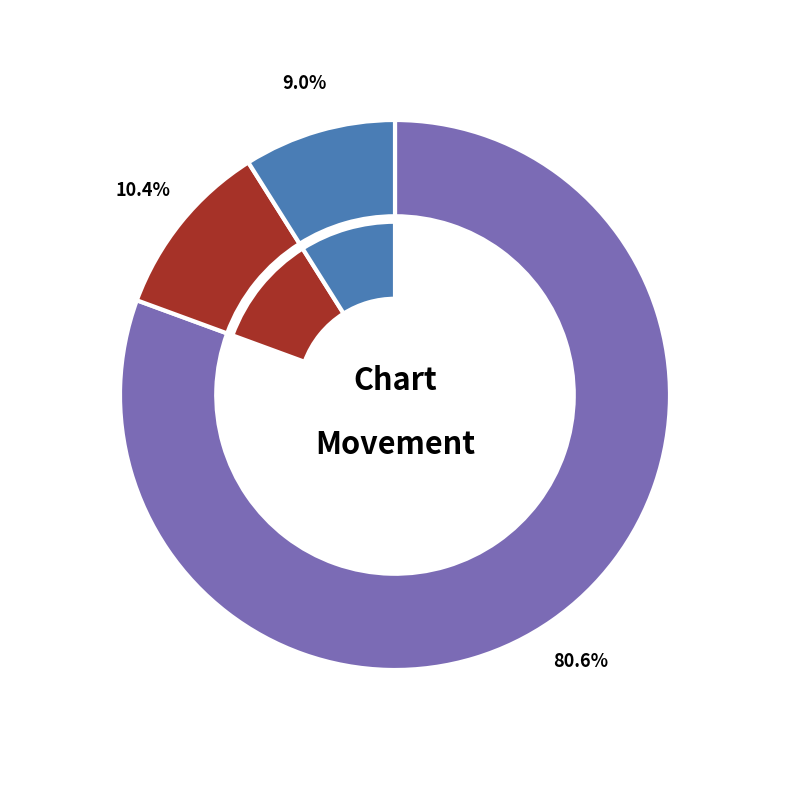

Between up and down, which is larger?

up